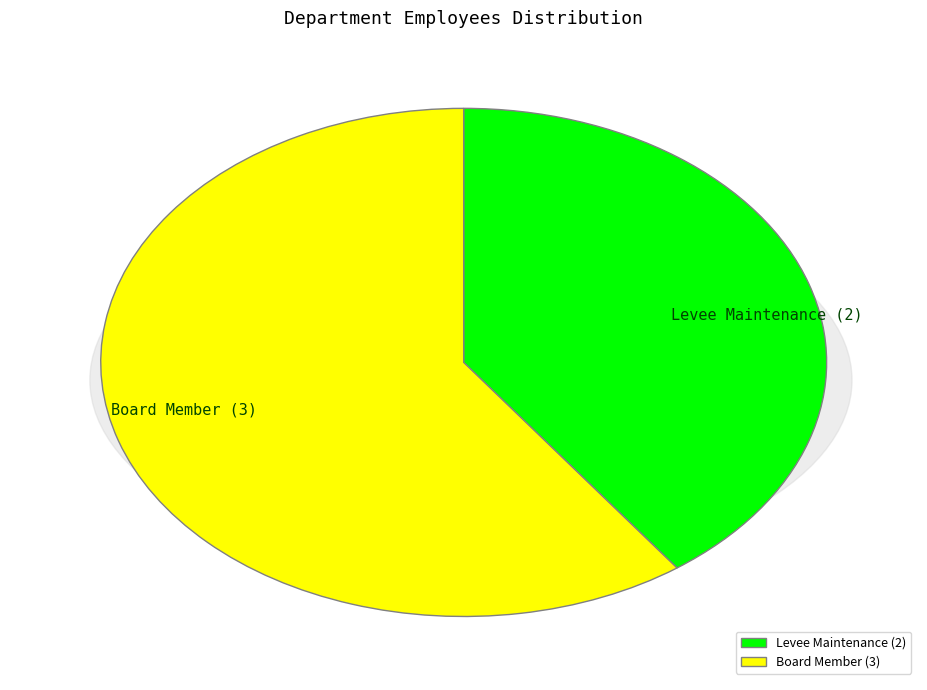

True or false: Levee Maintenance accounts for 40% of the total.

True